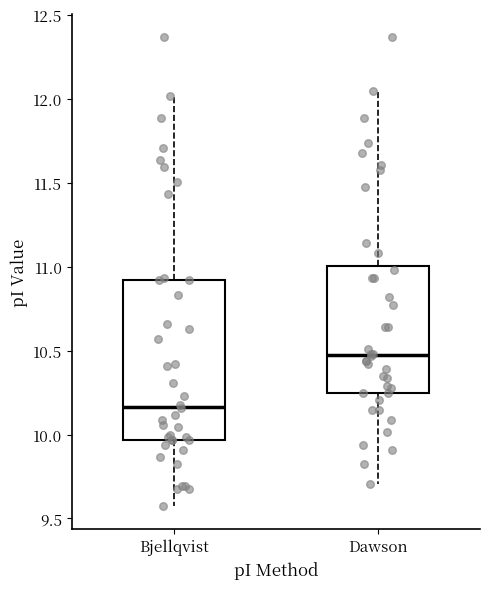

Where does the median line of the box for Bjellqvist sit on the y-axis? The values are not printed on the chart, so give them approximately, as read against the axis.

10.15